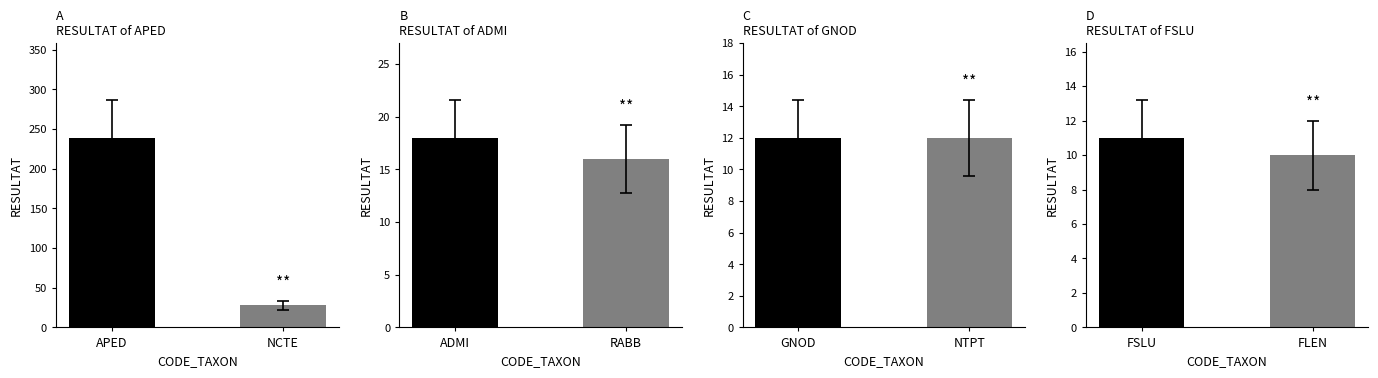

What is the value of the ADMI bar at the 1st from the left?

18